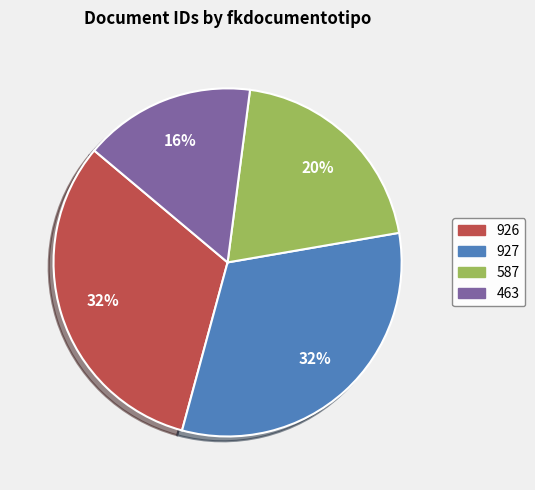

Is there any slice that represents more than half of the pie?

No